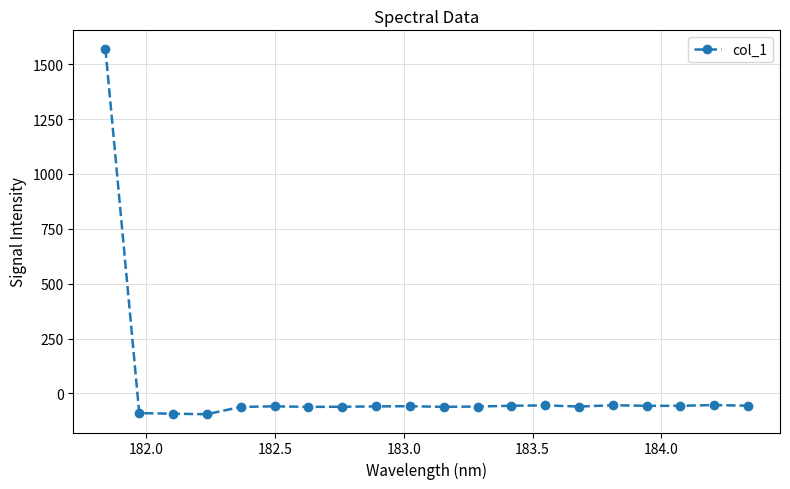

What is the value of the 14th point from the left?

-54.7